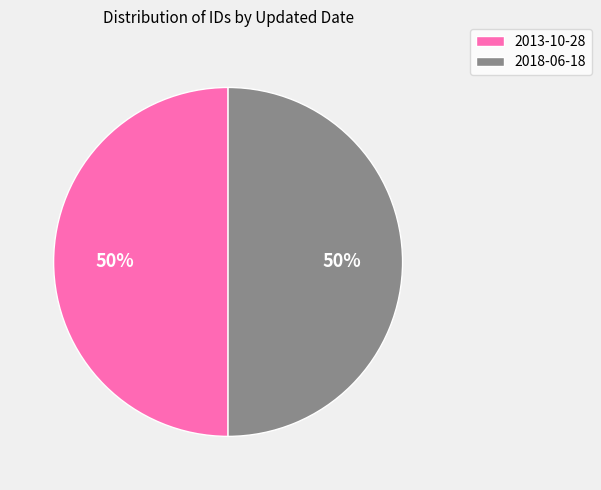

What percentage is the 2018-06-18 slice, to the nearest percent?

50%